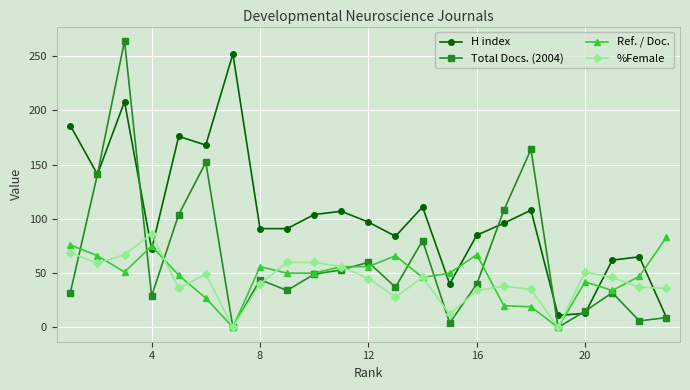

What is the value of the H index point at the 23rd from the left?

9